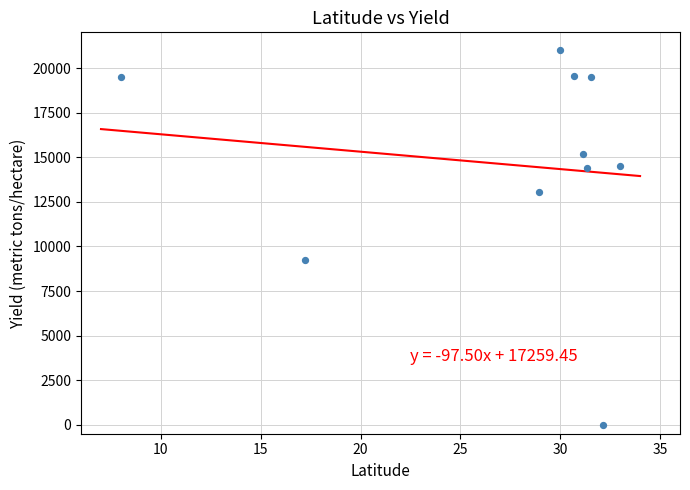

What Y value in the scatter plot is closest to 10500?

9211.4